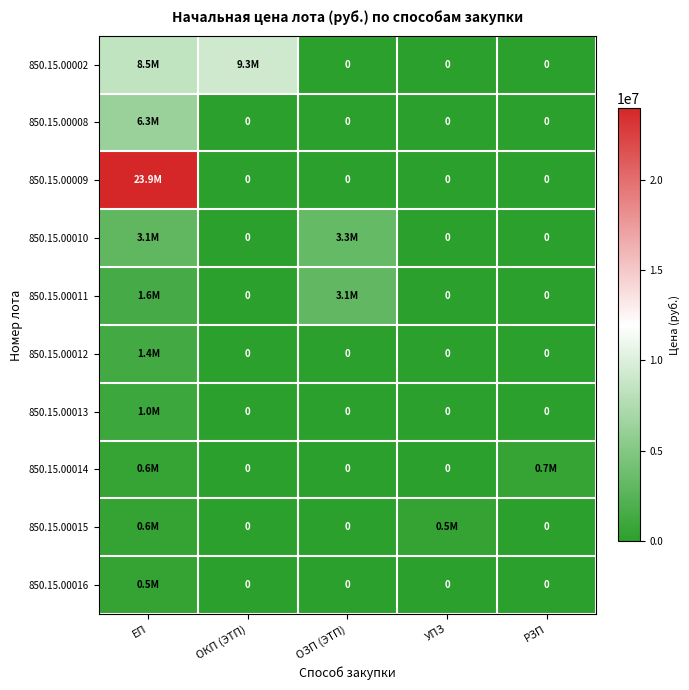

At which category does the chart reach its minimum across all series?

ОЗП (ЭТП)